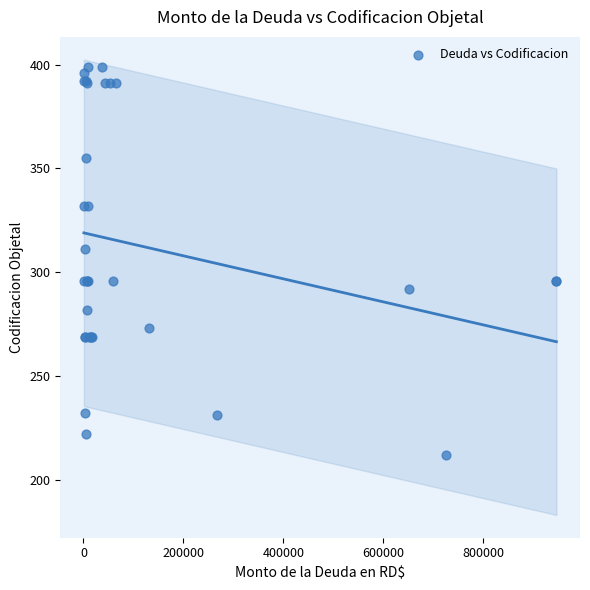

What Y value in the scatter plot is closest to 305?

311